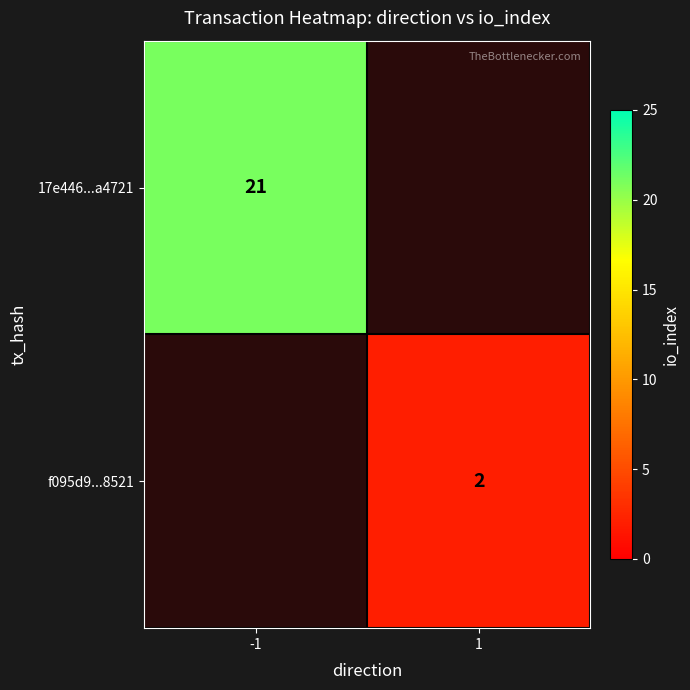

The value of 17e446...a4721 at -1 is 37. True or false?

False